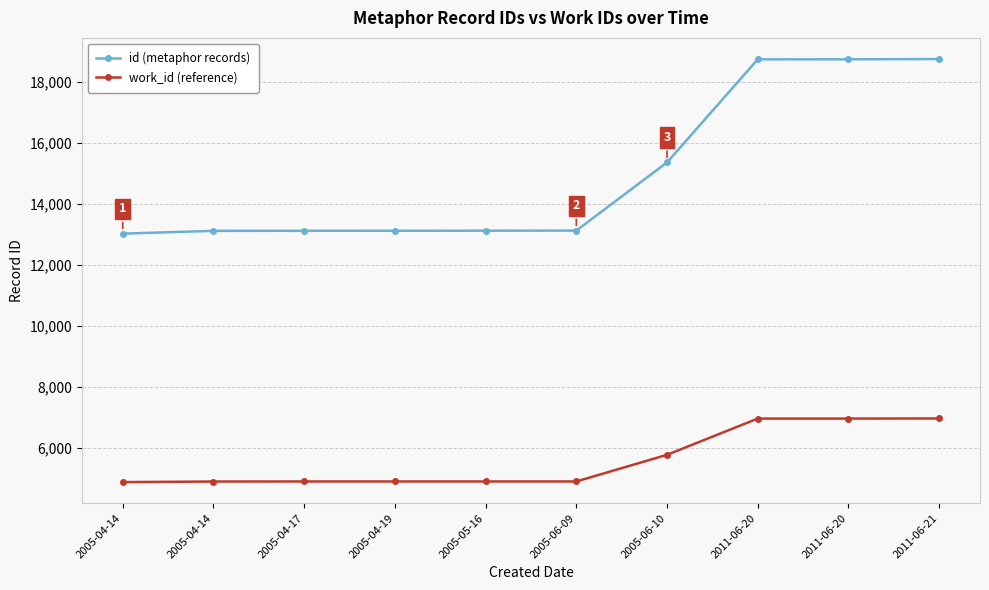

Is this an area chart (filled region under the line)?

No